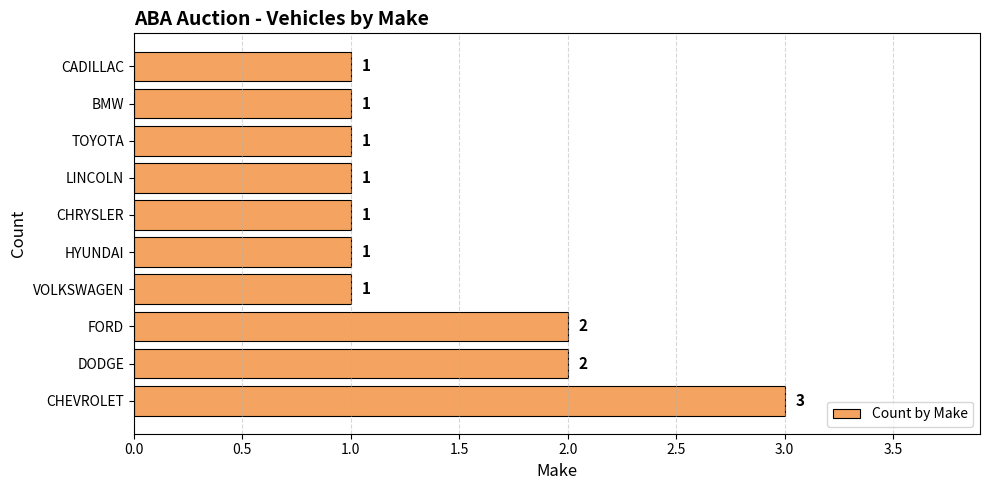

What is the greatest value displayed?

3